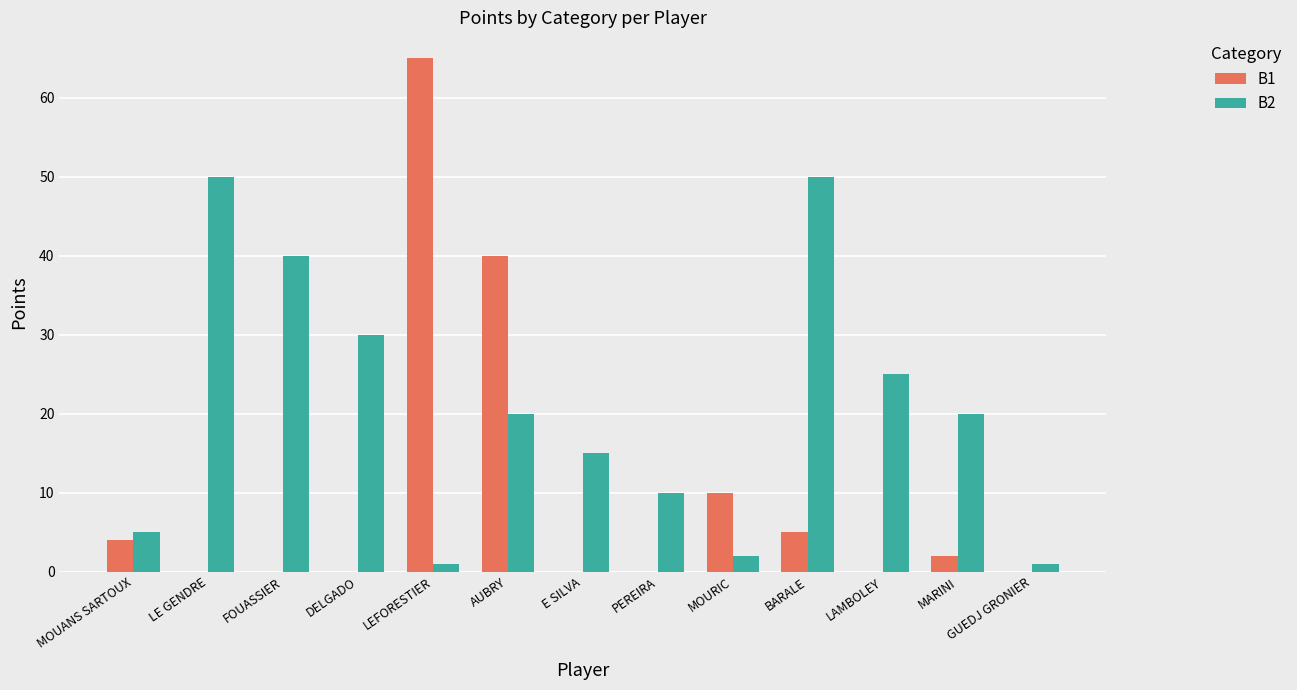

Are the bars grouped side by side (vs. stacked)?

Yes